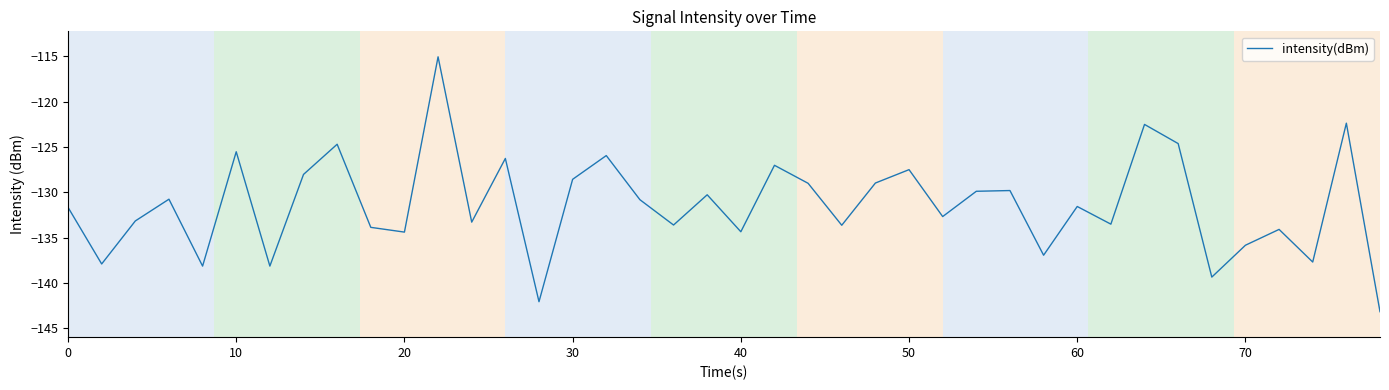

How many interior local valleys (lower than both neighbors) does the data have?

14